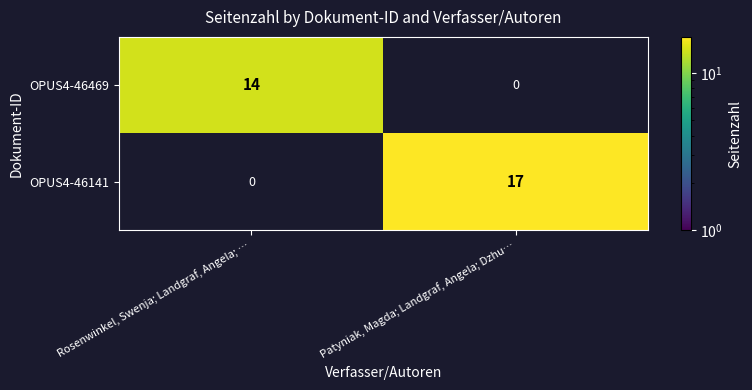

What is the difference between the maximum and minimum values in the OPUS4-46469 series?

14